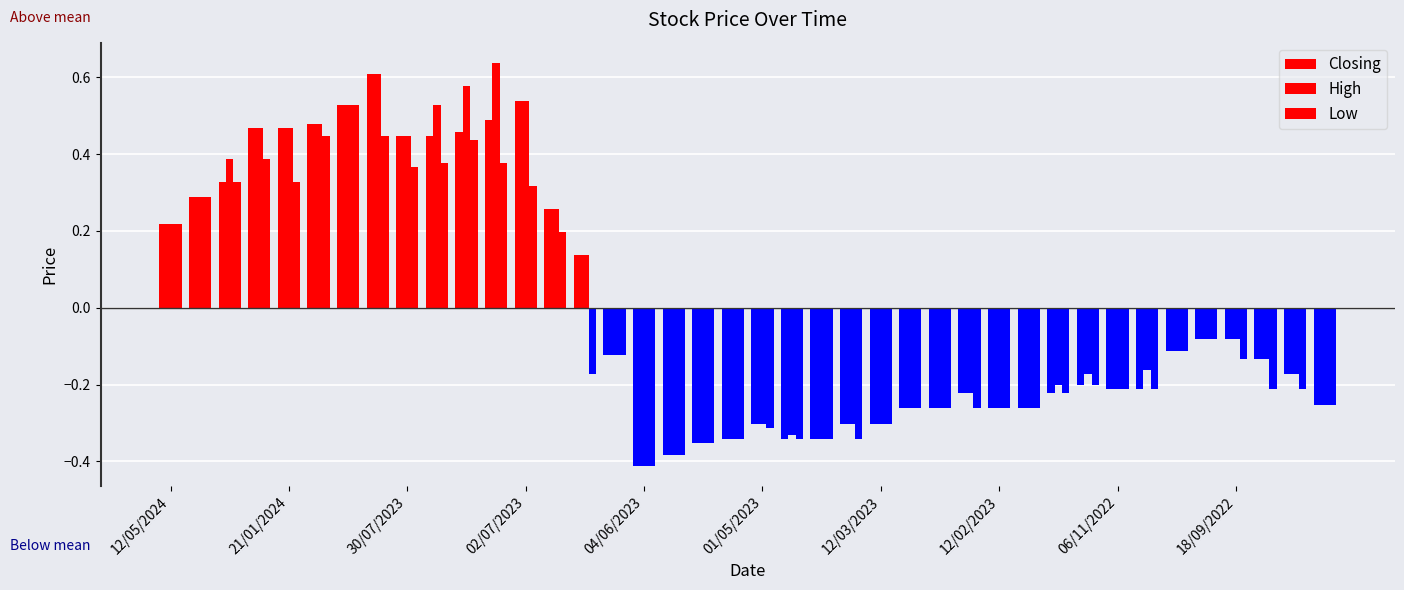

Are the bars grouped side by side (vs. stacked)?

Yes